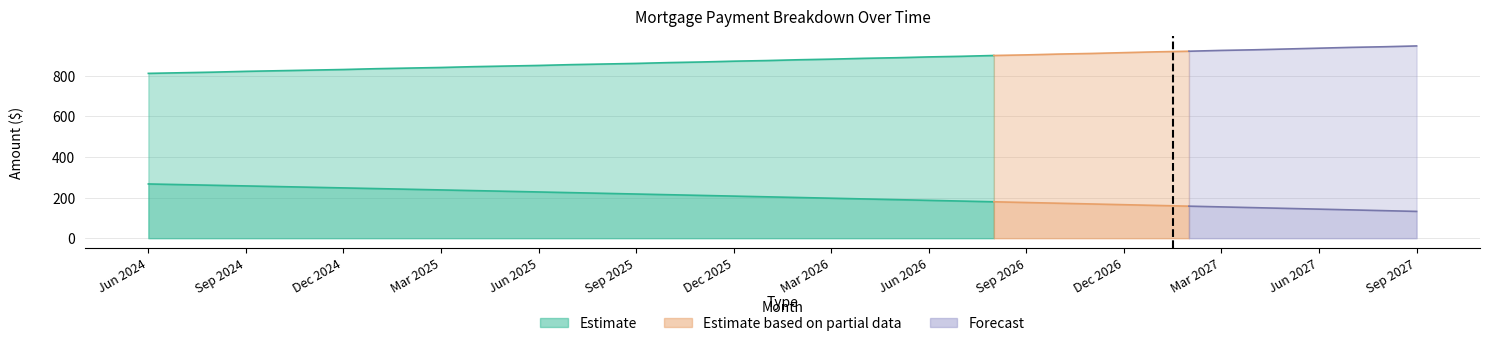

At which category does the chart reach its peak across all series?

Sep 2027